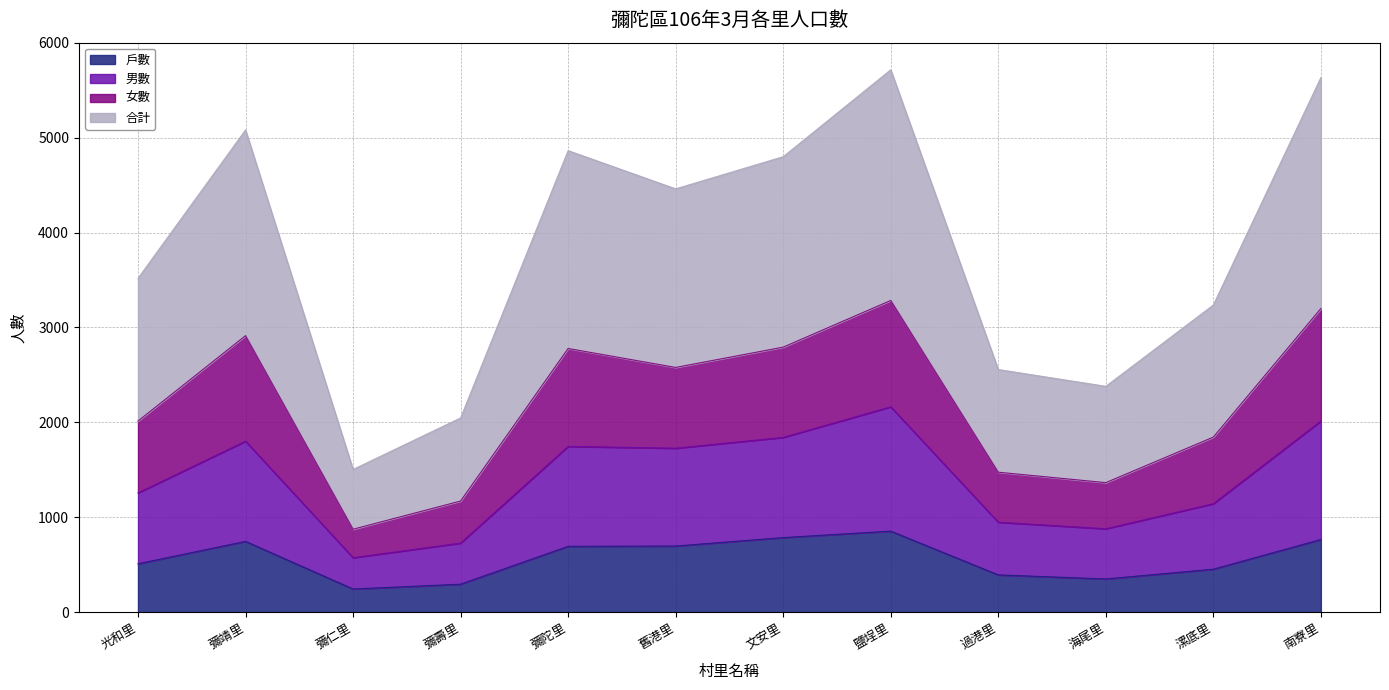

True or false: 女數 has more than 0 interior local peaks.

True